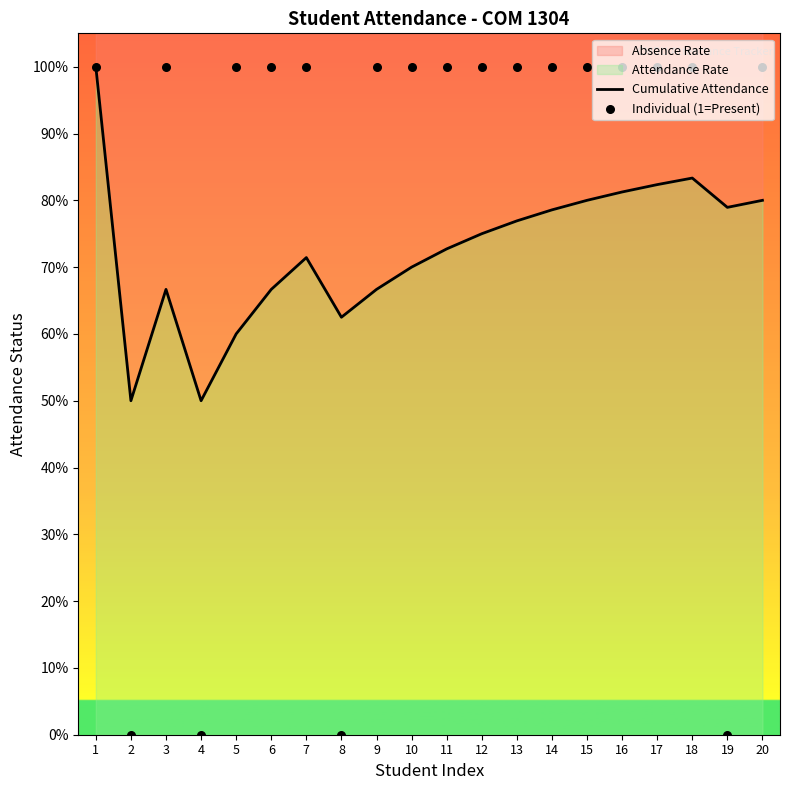

At which category is the sum across all series the highest?

1